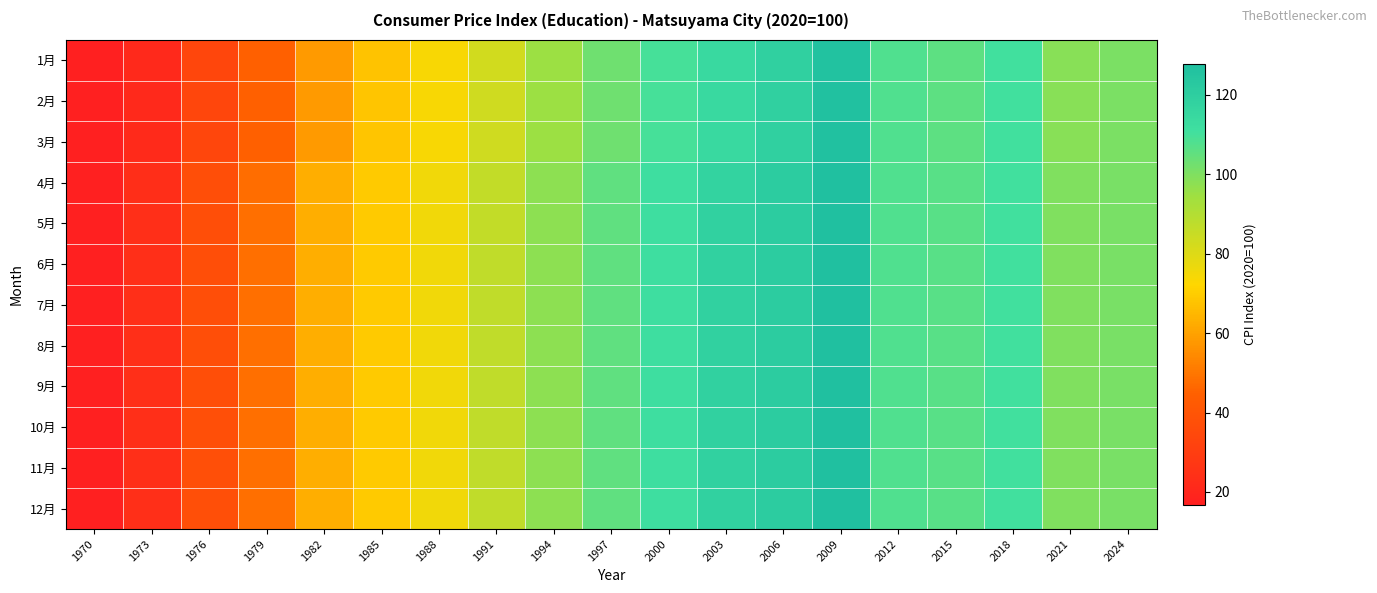

At which category is the sum across all series the highest?

2009